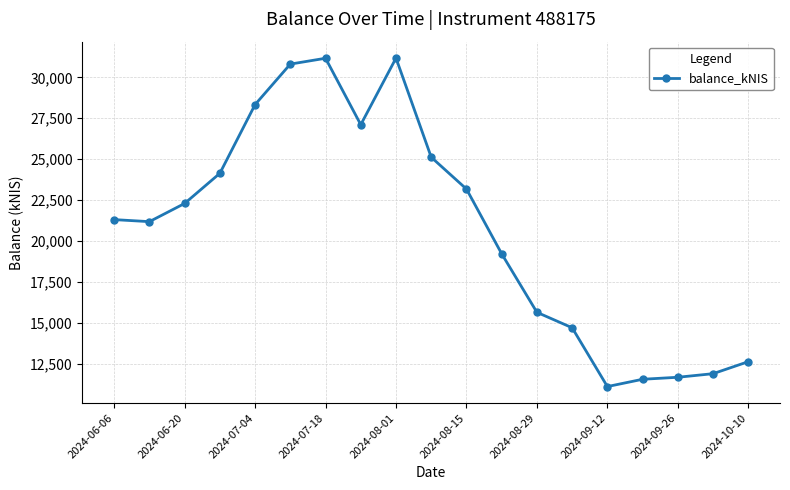

True or false: the data has more than 1 interior local peaks.

True